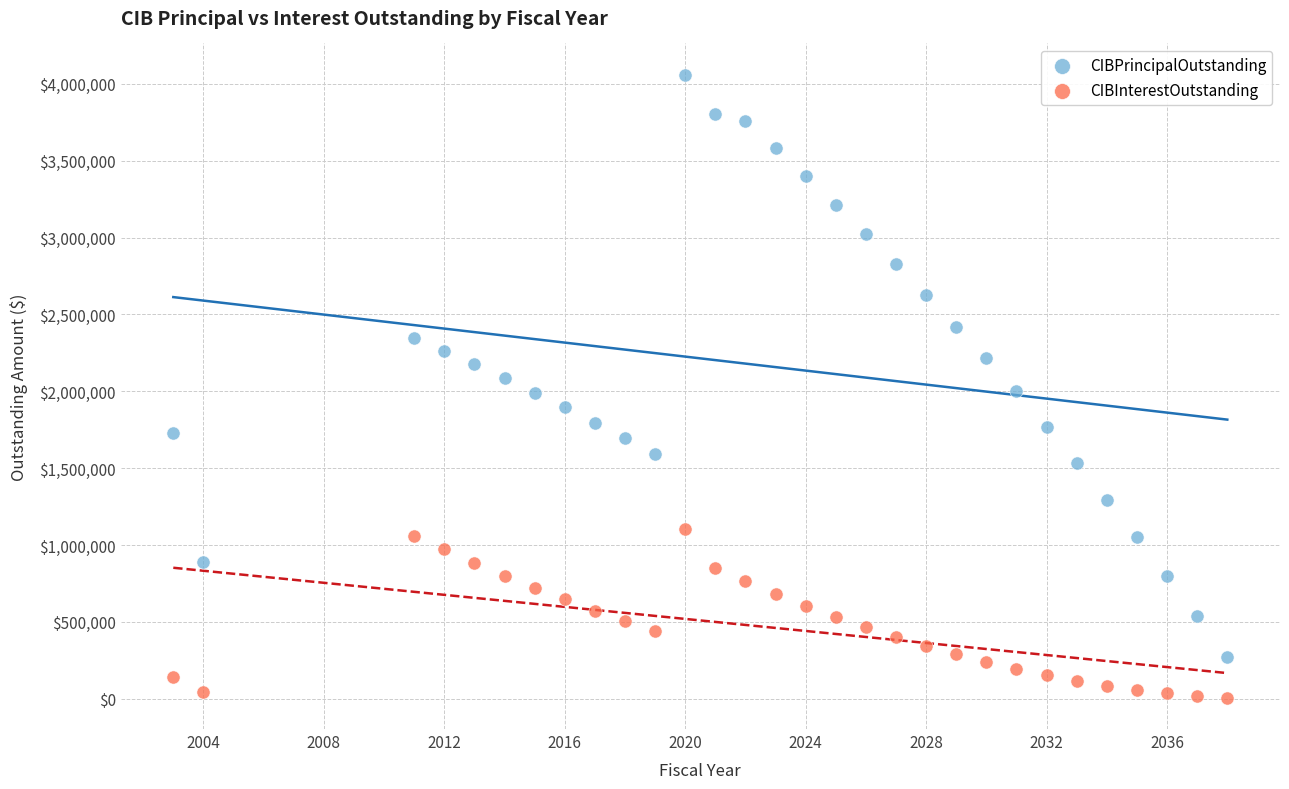

Which series reaches the minimum Y coordinate?

CIBInterestOutstanding